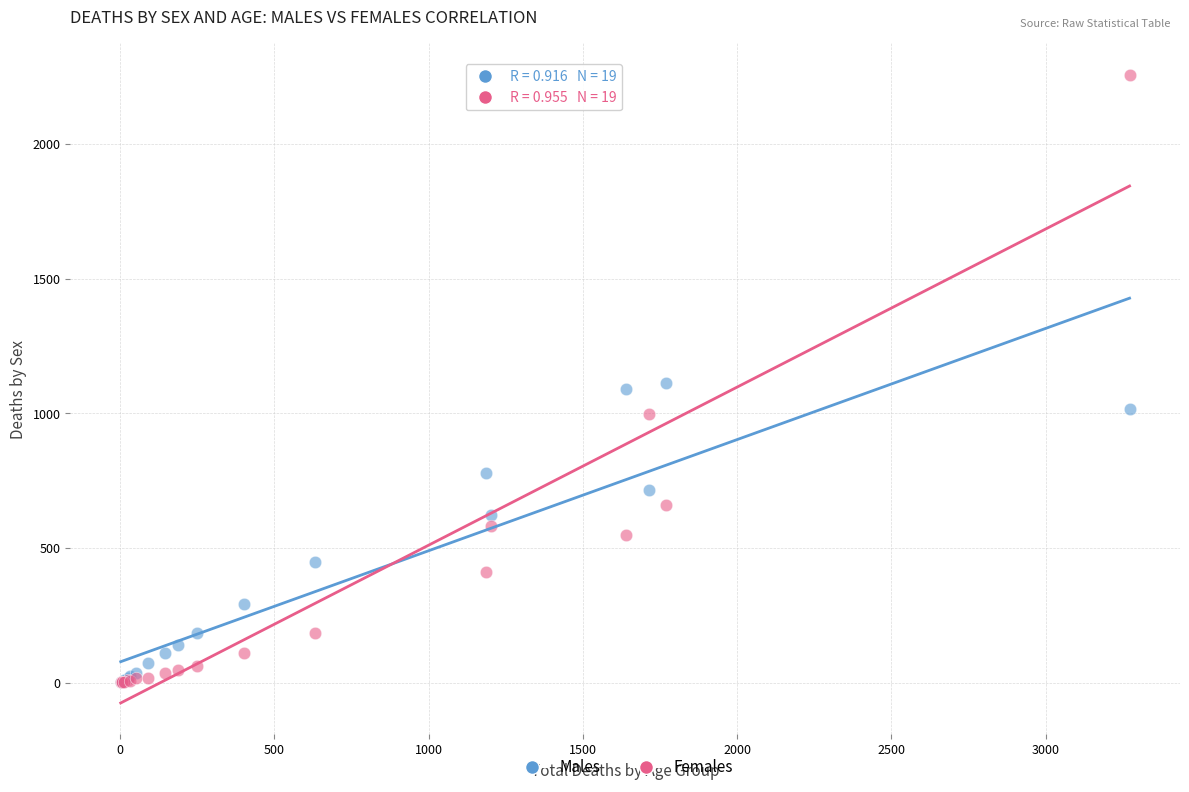

Which series contains the highest Y value?

Females